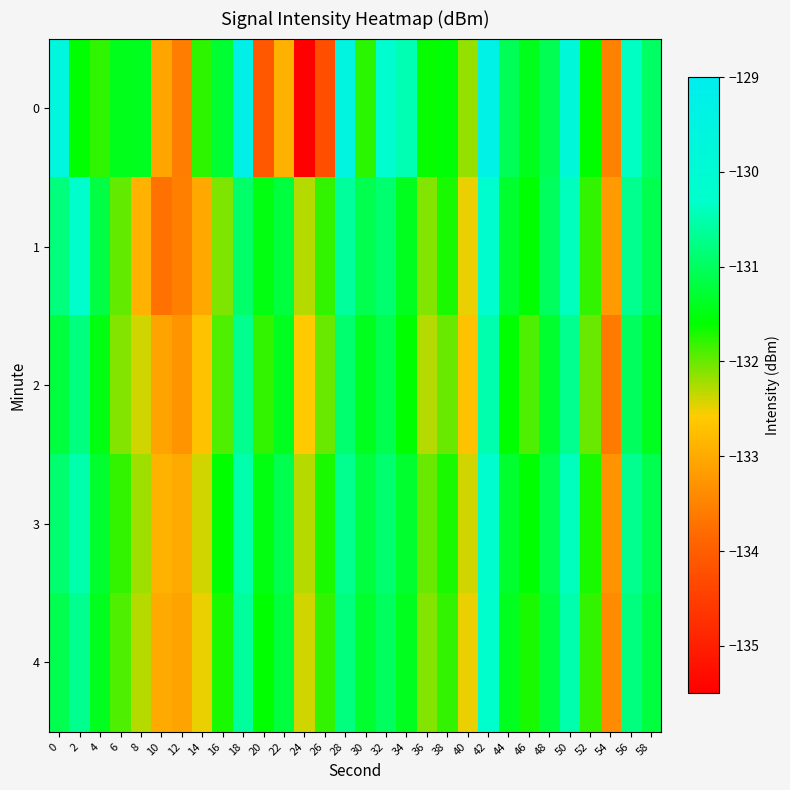

What is the spread (max minus min) of values at 32?

0.9